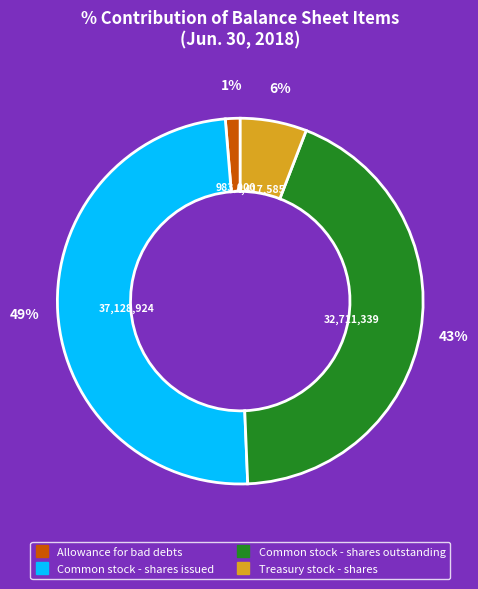

Is the sum of Allowance for bad debts and Treasury stock - shares greater than half?

No